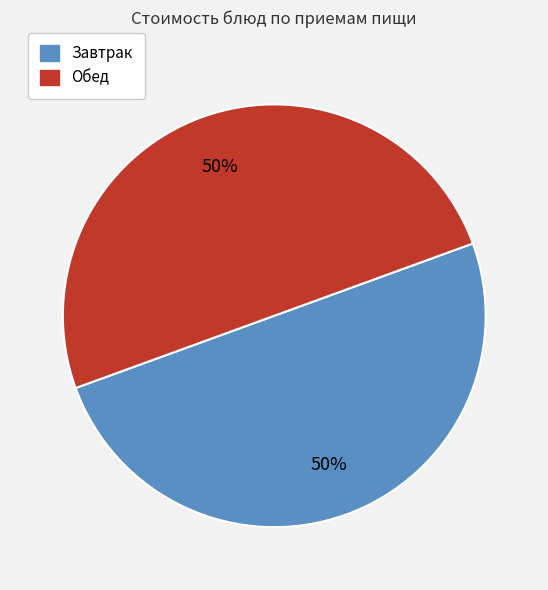

To the nearest percent, what is the average slice percentage?

50%